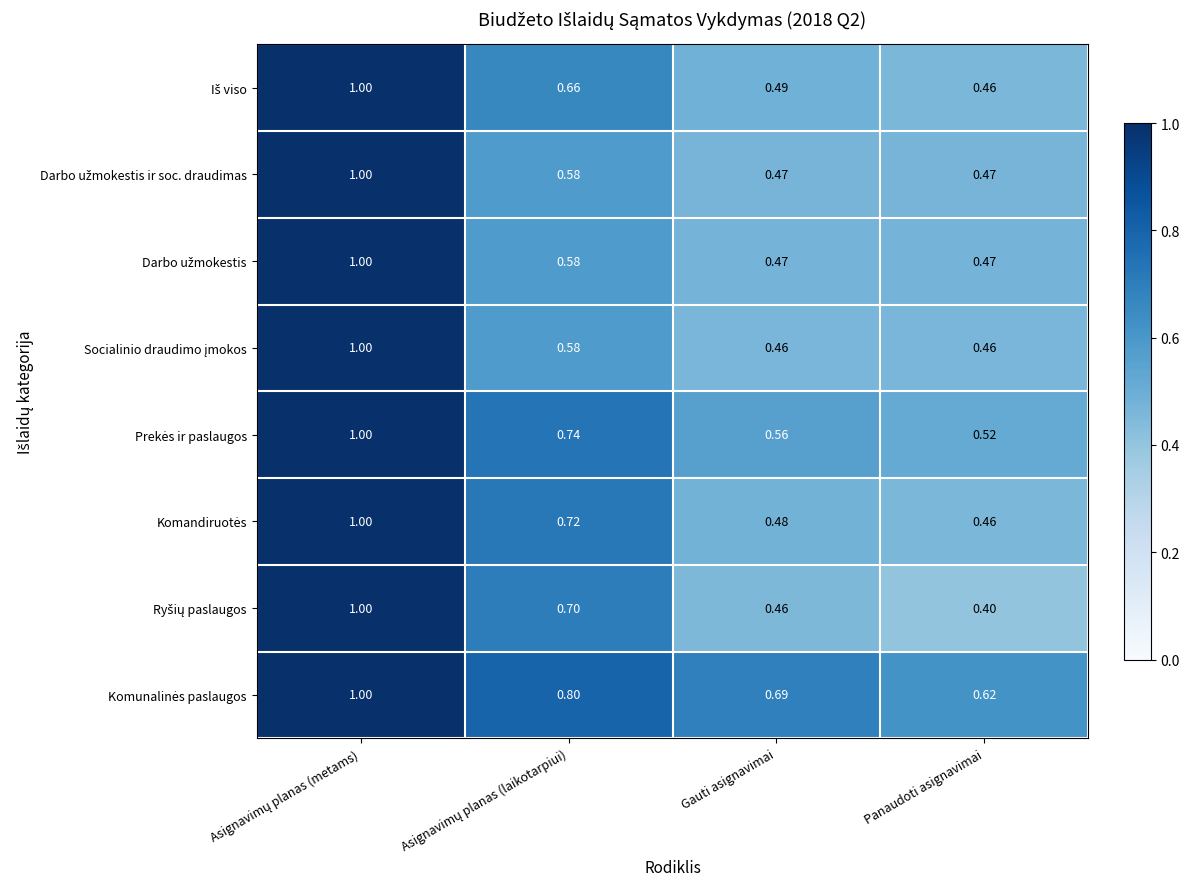

Which category has the lowest value across all series?

Panaudoti asignavimai